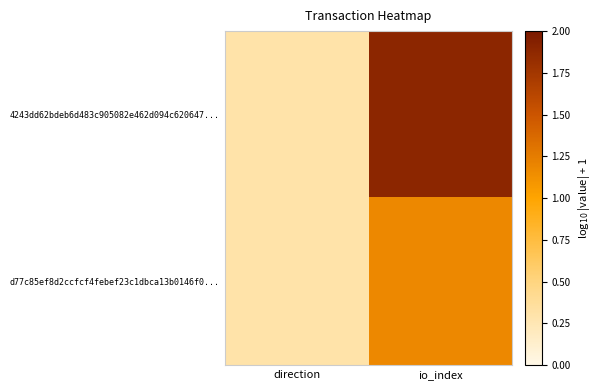

At which category is the sum across all series the highest?

io_index